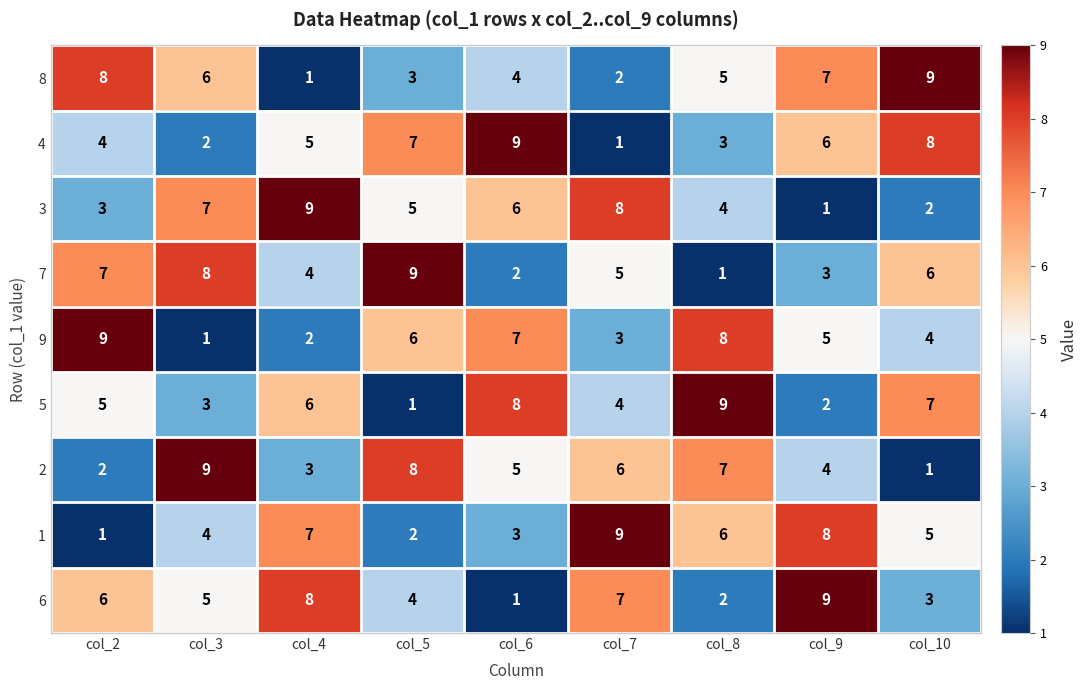

What is the average value of the 3 series?

5